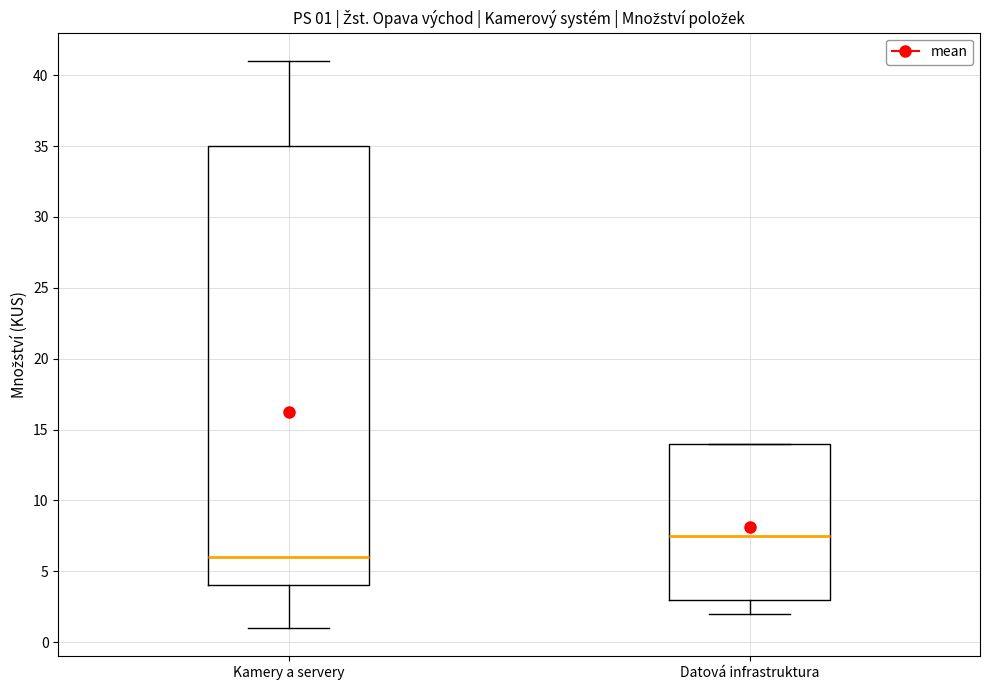

Which box is the tallest, from its lower edge to its upper edge?

Kamery a servery